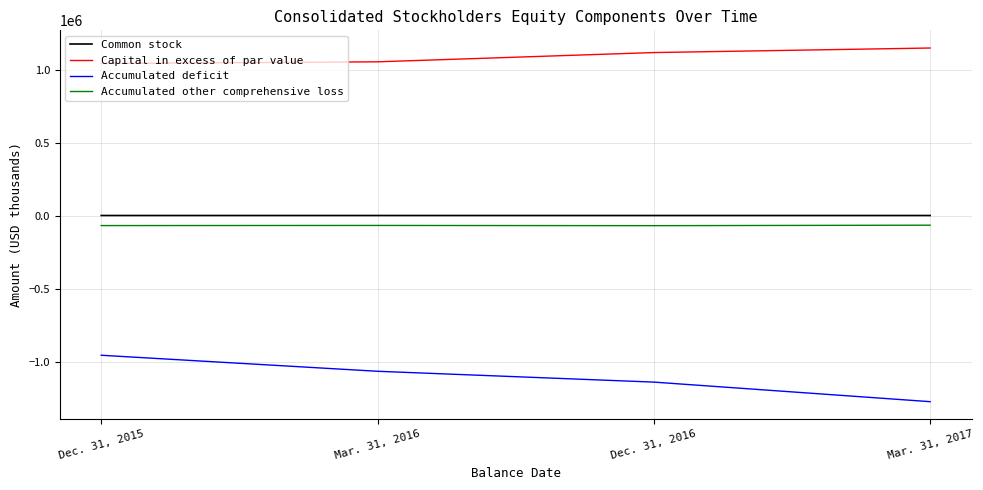

At which label is Accumulated other comprehensive loss closest to -65563?

Mar. 31, 2016